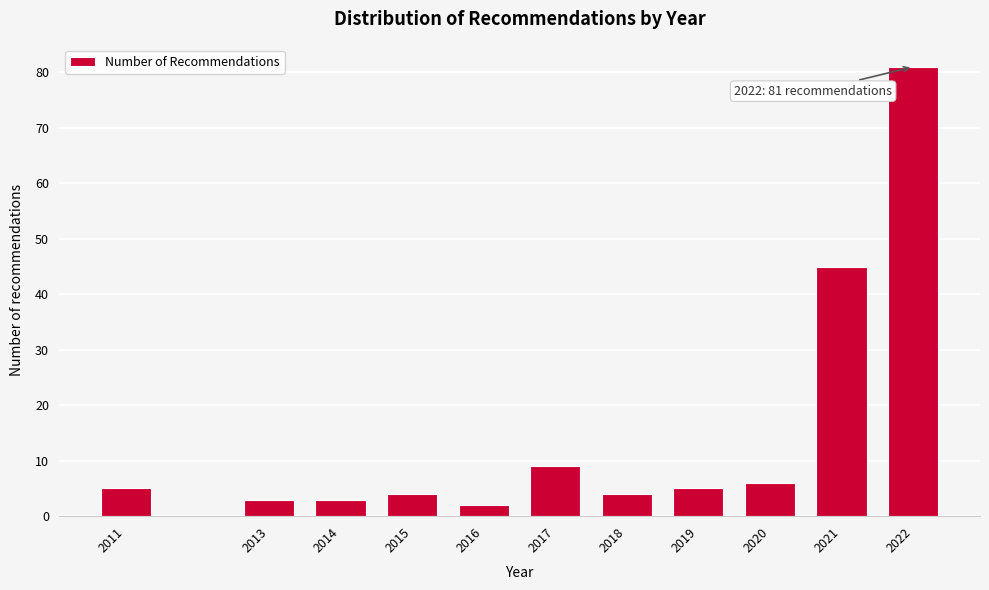

Reading left to right, what are all the values shown in this chart?

2011=5	2013=3	2014=3	2015=4	2016=2	2017=9	2018=4	2019=5	2020=6	2021=45	2022=81